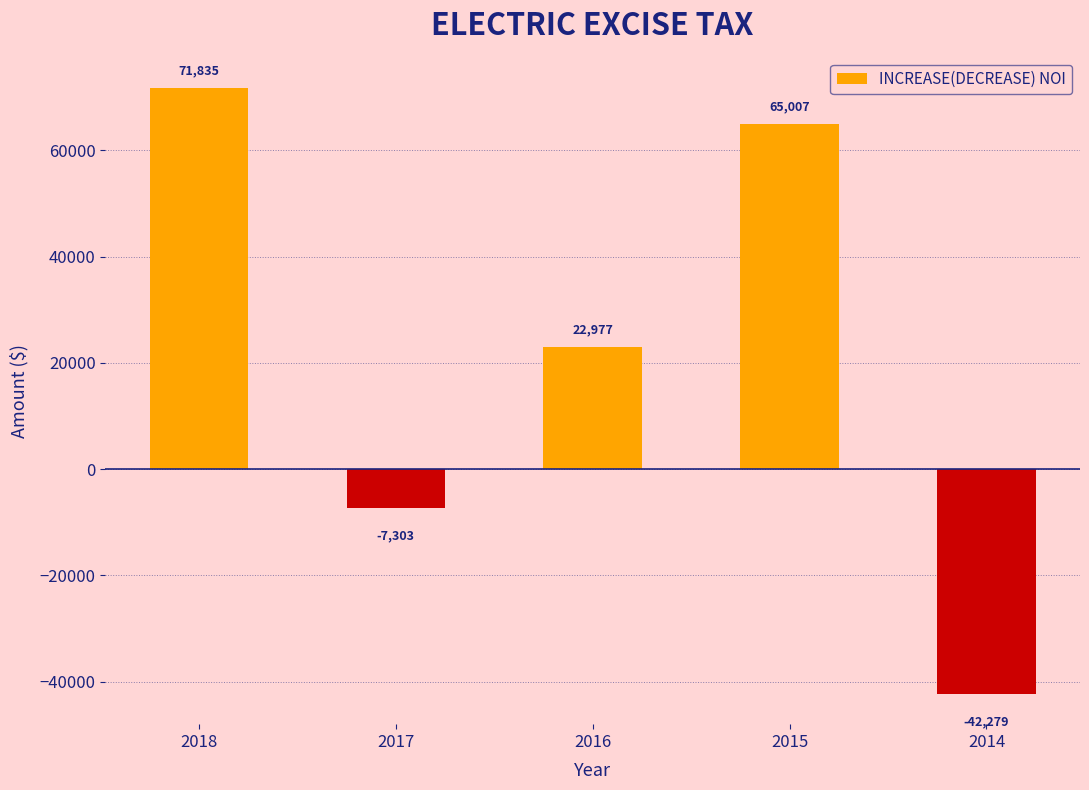

Is it true that the value at 2015 is 14277.2?

False